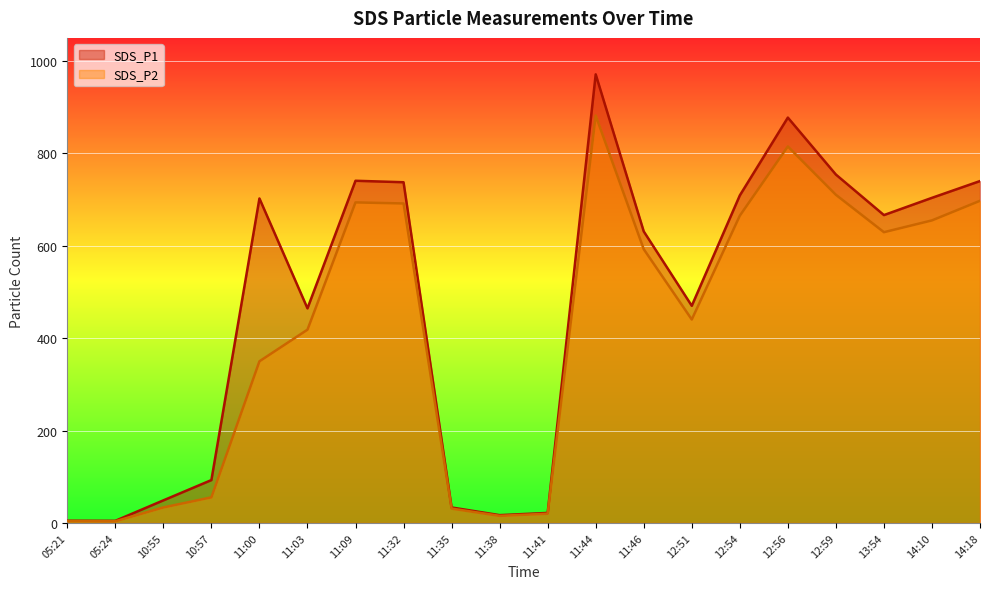

Rank the categories by SDS_P2 value from lowest to highest.

05:24, 05:21, 11:38, 11:41, 11:35, 10:55, 10:57, 11:00, 11:03, 12:51, 11:46, 13:54, 14:10, 12:54, 11:32, 11:09, 14:18, 12:59, 12:56, 11:44